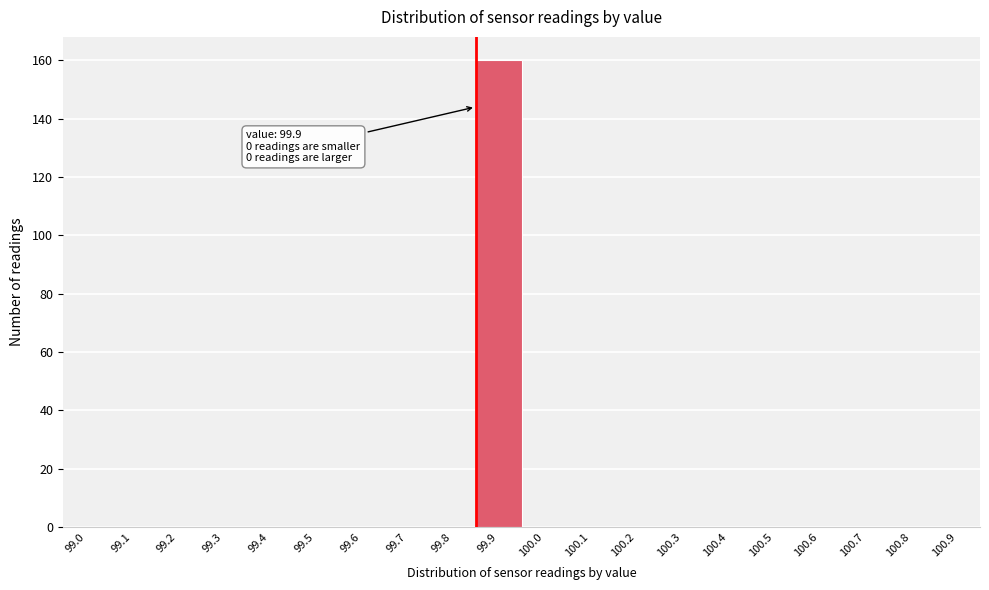

Reading right to left, what are all the values shown in this chart?

100.9=0	100.8=0	100.7=0	100.6=0	100.5=0	100.4=0	100.3=0	100.2=0	100.1=0	100.0=0	99.9=160	99.8=0	99.7=0	99.6=0	99.5=0	99.4=0	99.3=0	99.2=0	99.1=0	99.0=0